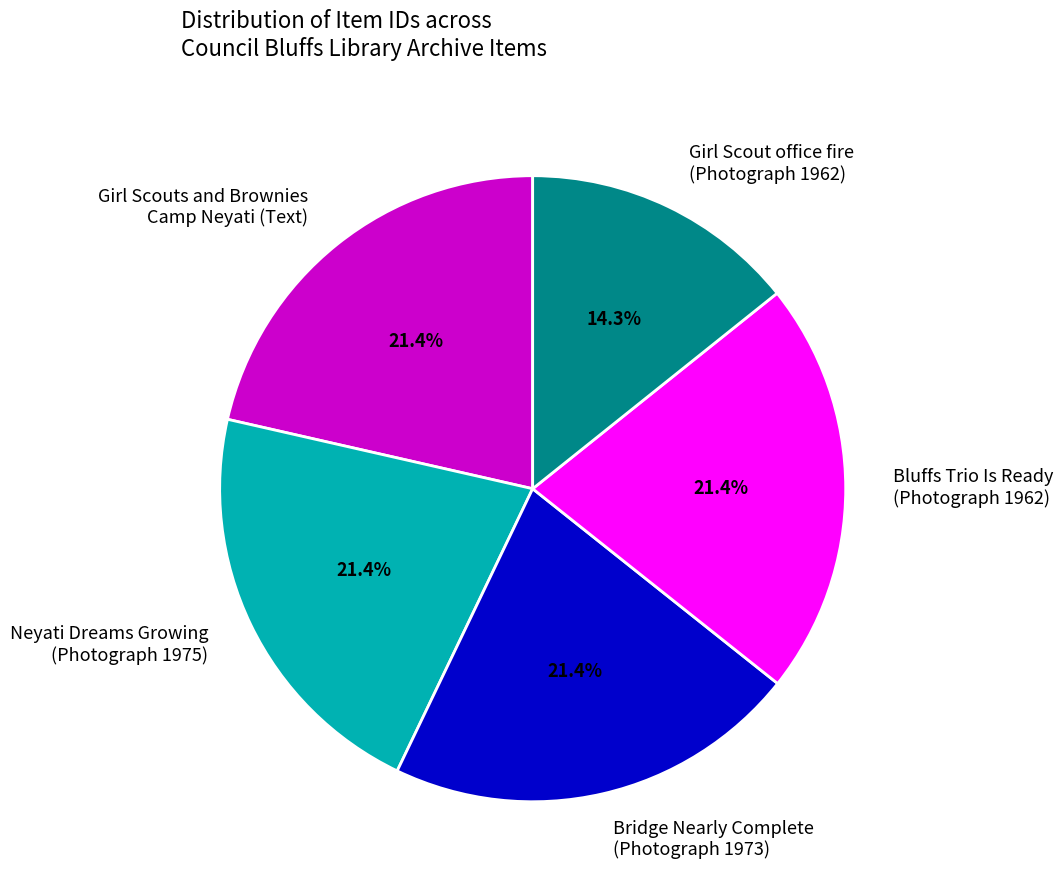

Is there any slice that represents more than half of the pie?

No